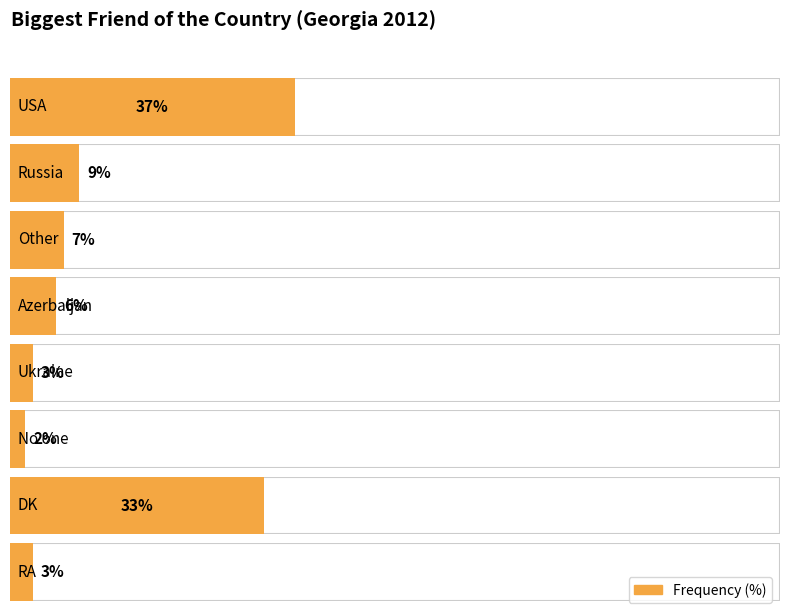

List the labels in order of value, largest first.

USA, DK, Russia, Other, Azerbaijan, Ukraine, RA, No one